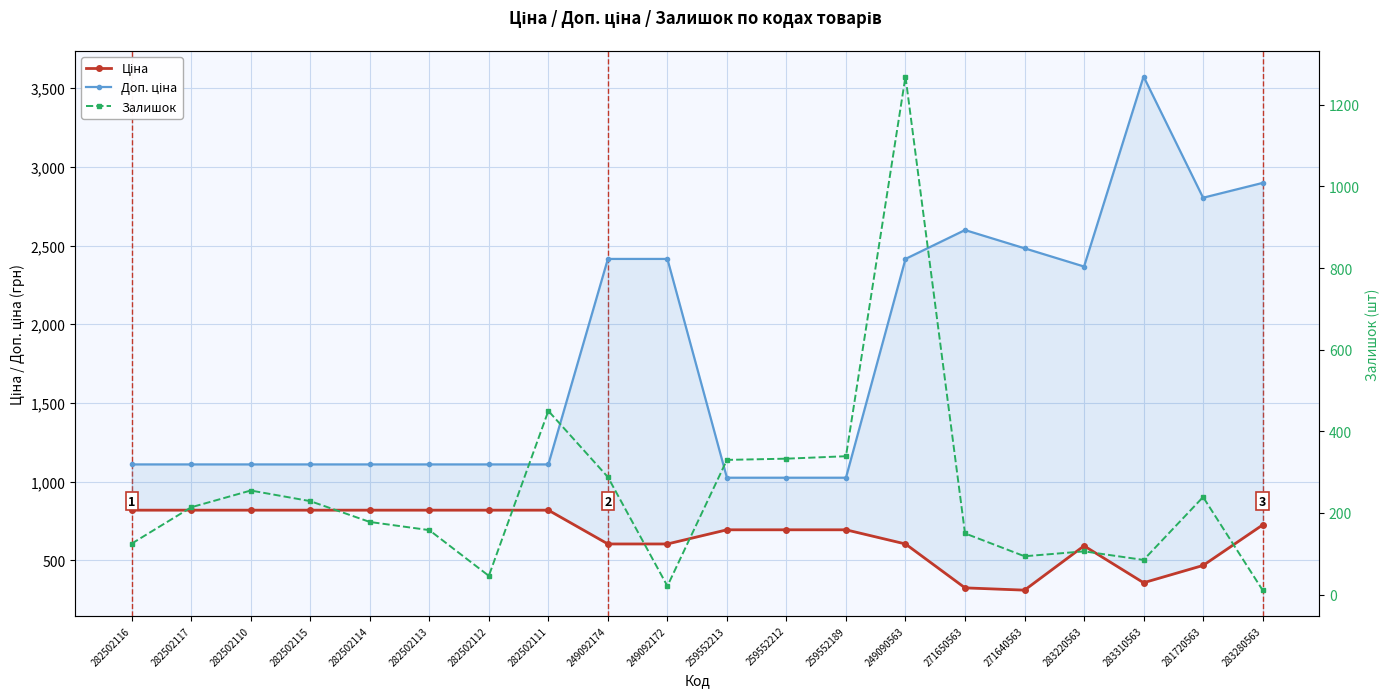

What is the difference between the Залишок values at 271650563 and 281720563?

89.0